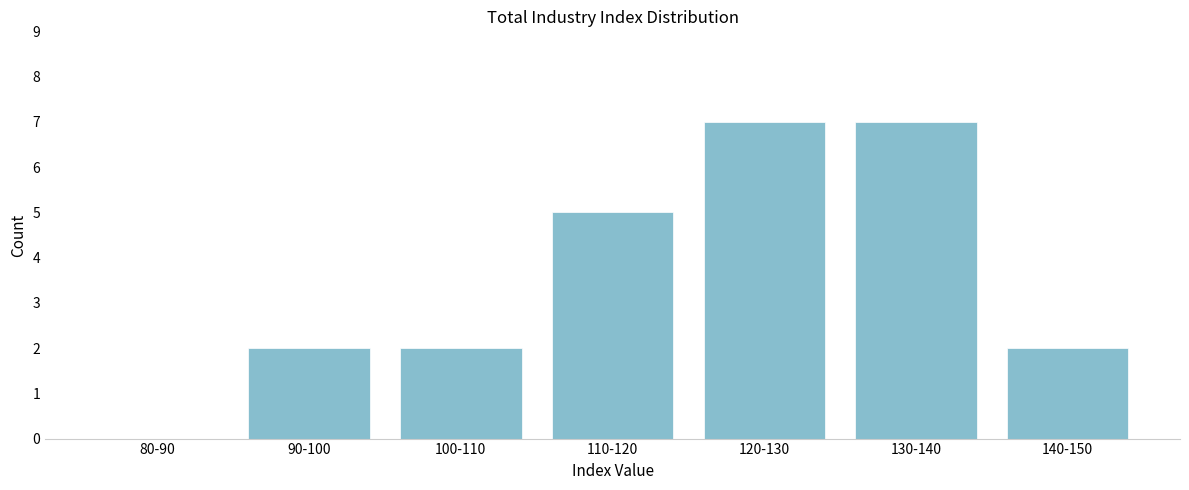

Reading left to right, transcribe all the data shown in this chart.

80-90=0	90-100=2	100-110=2	110-120=5	120-130=7	130-140=7	140-150=2